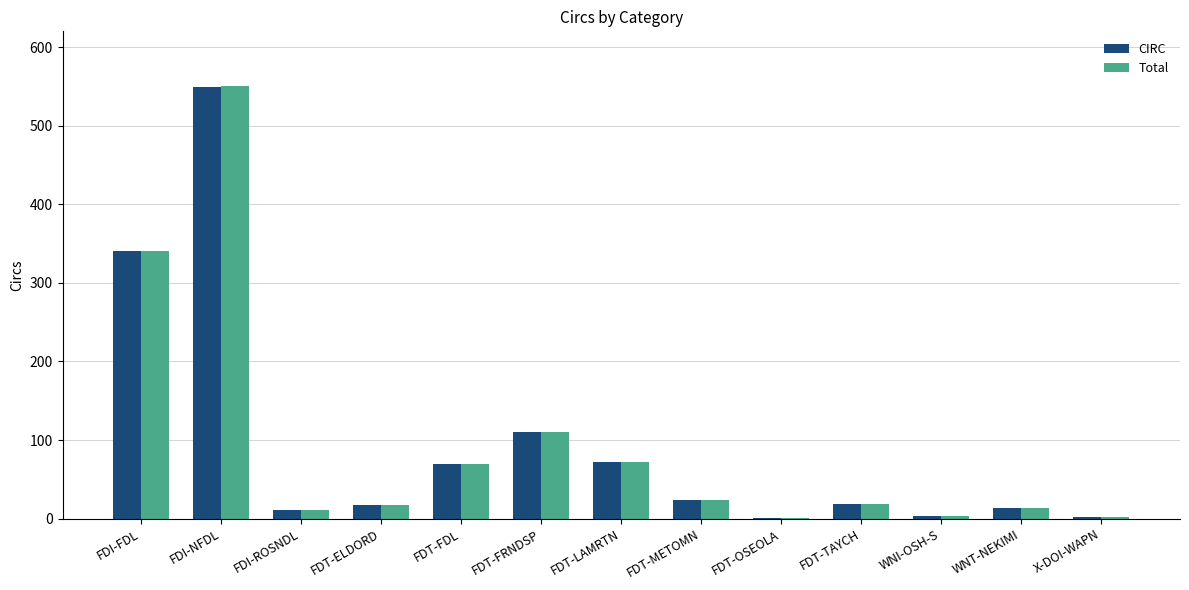

Which category has the highest value in the CIRC series?

FDI-NFDL